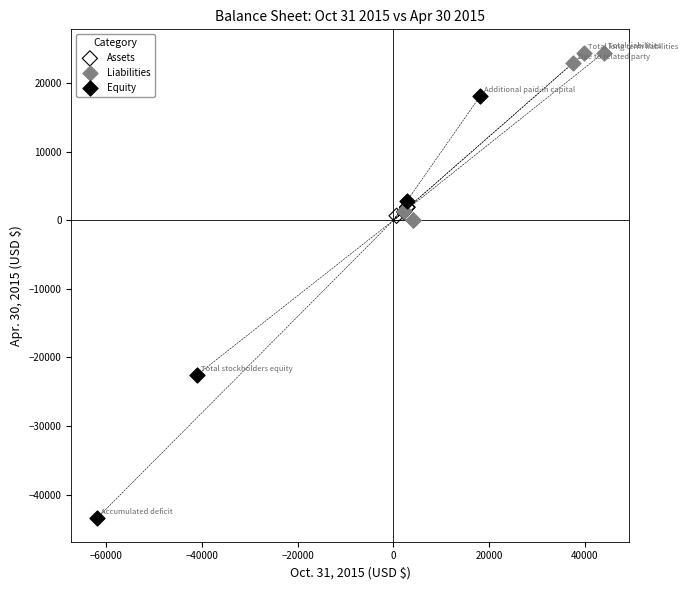

Which series reaches the maximum Y coordinate?

Liabilities